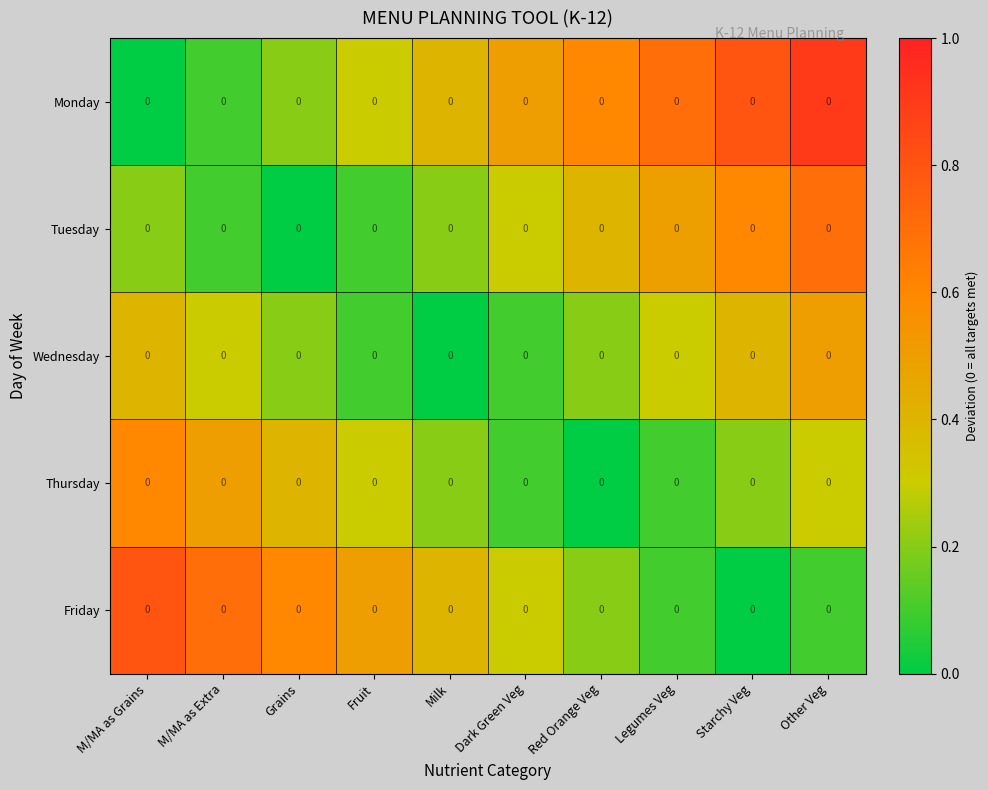

List the series in order of their peak value, lowest first.

Wednesday, Thursday, Tuesday, Friday, Monday